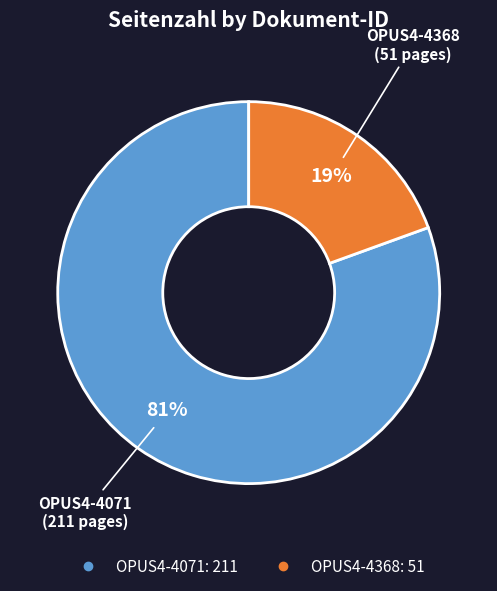

The OPUS4-4368 slice represents 19% of the pie. True or false?

True